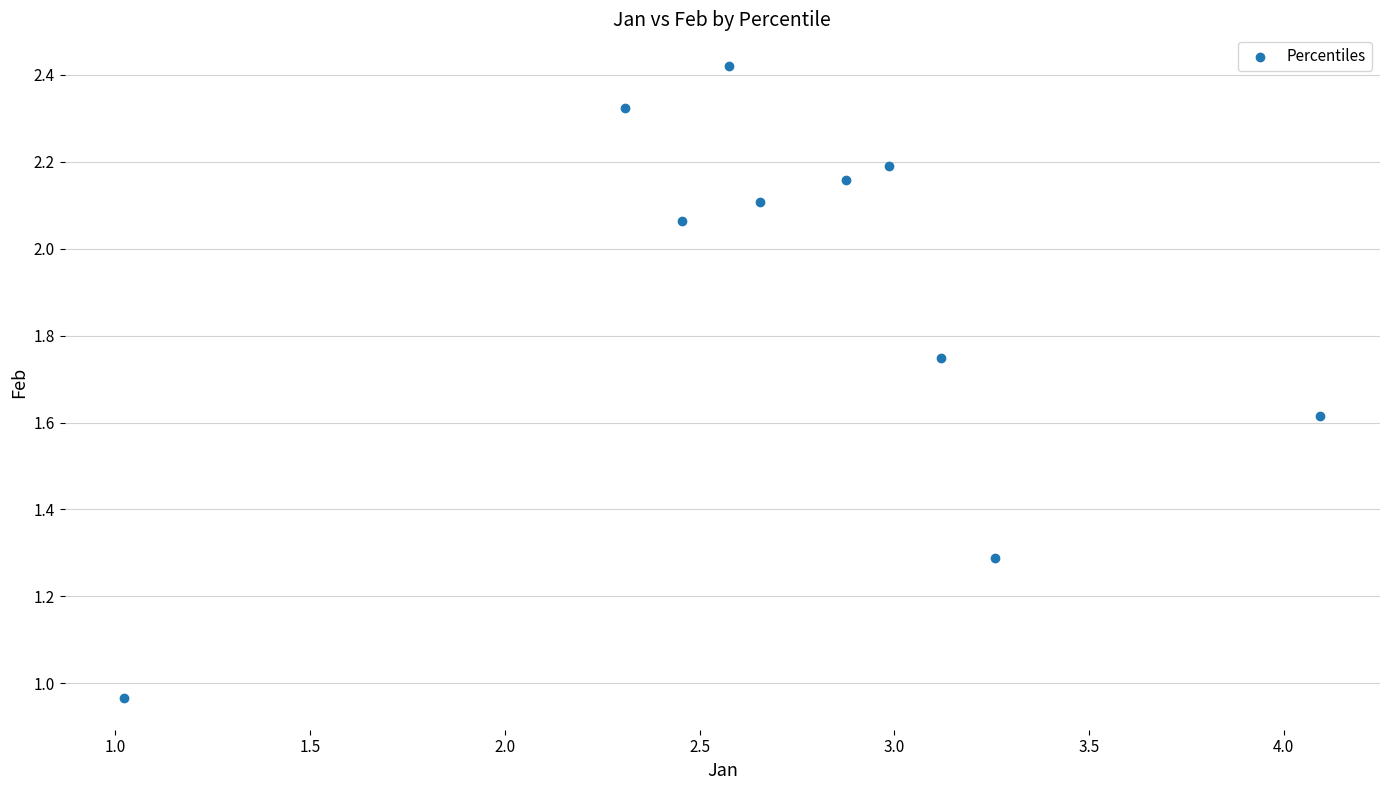

What is the average X value?

2.7